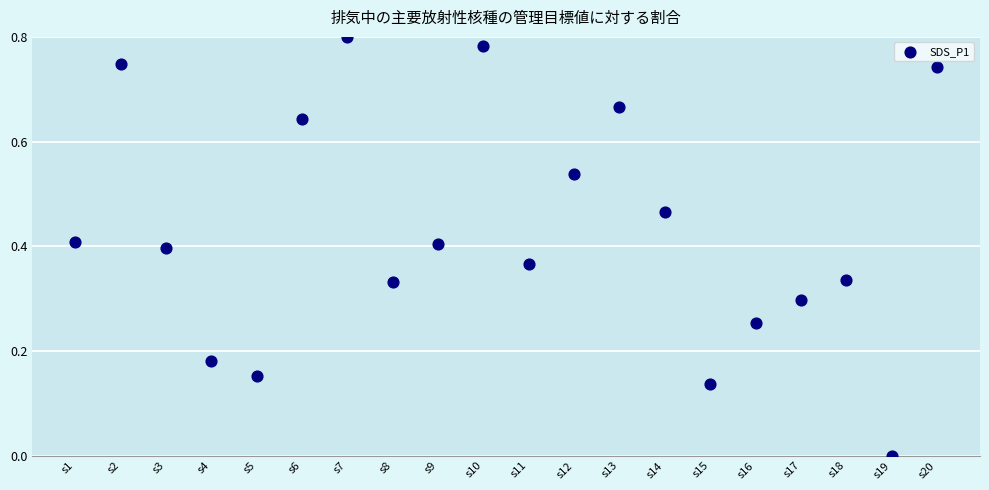

How many points are shown in the scatter plot?

20